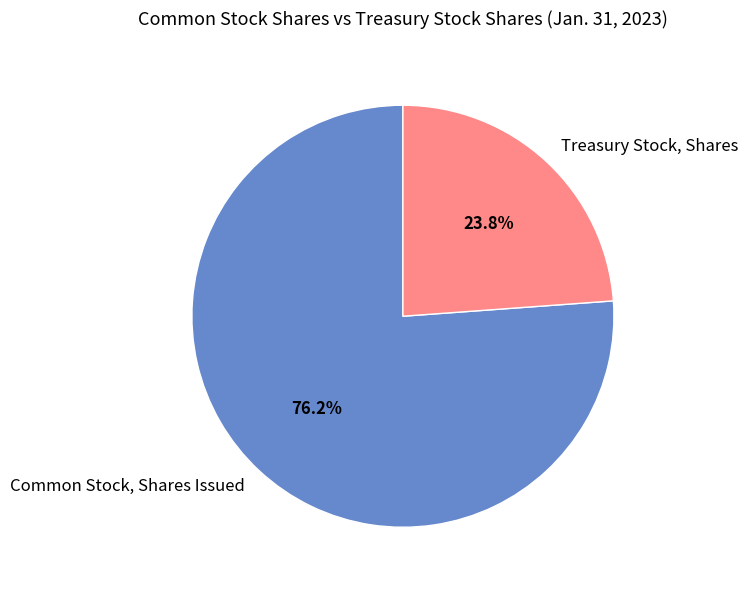

Is it true that Common Stock, Shares Issued is 76% of the pie?

True